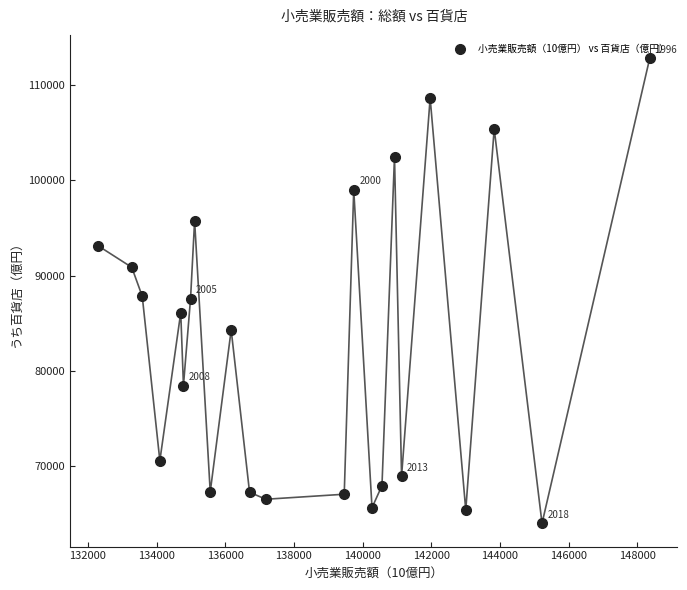

What is the range of Y values (max minus min)?

48880.7